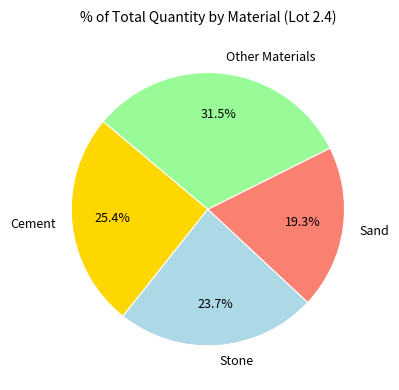

What is the largest slice in the pie chart?

Other Materials